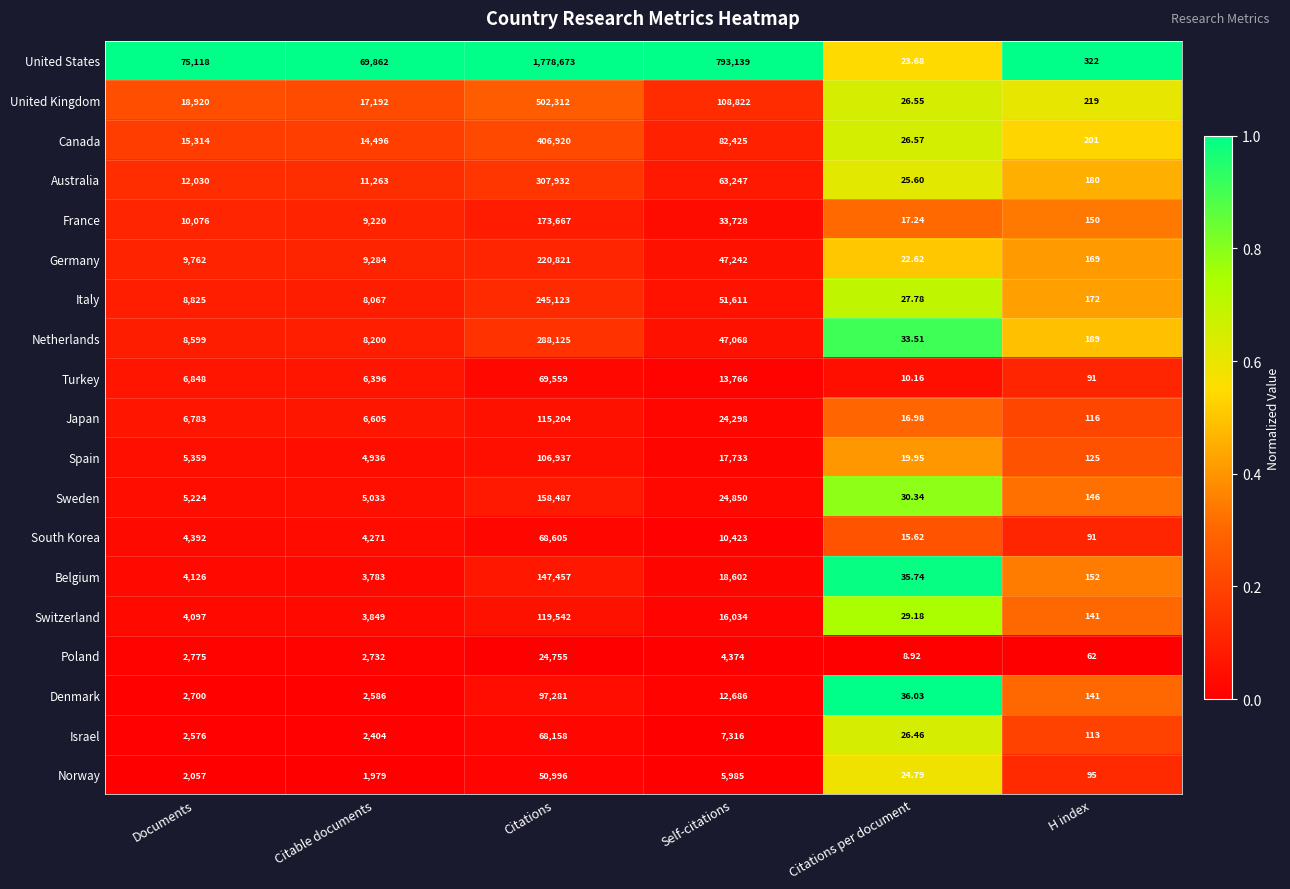

Which series has the largest range (max minus min)?

United States